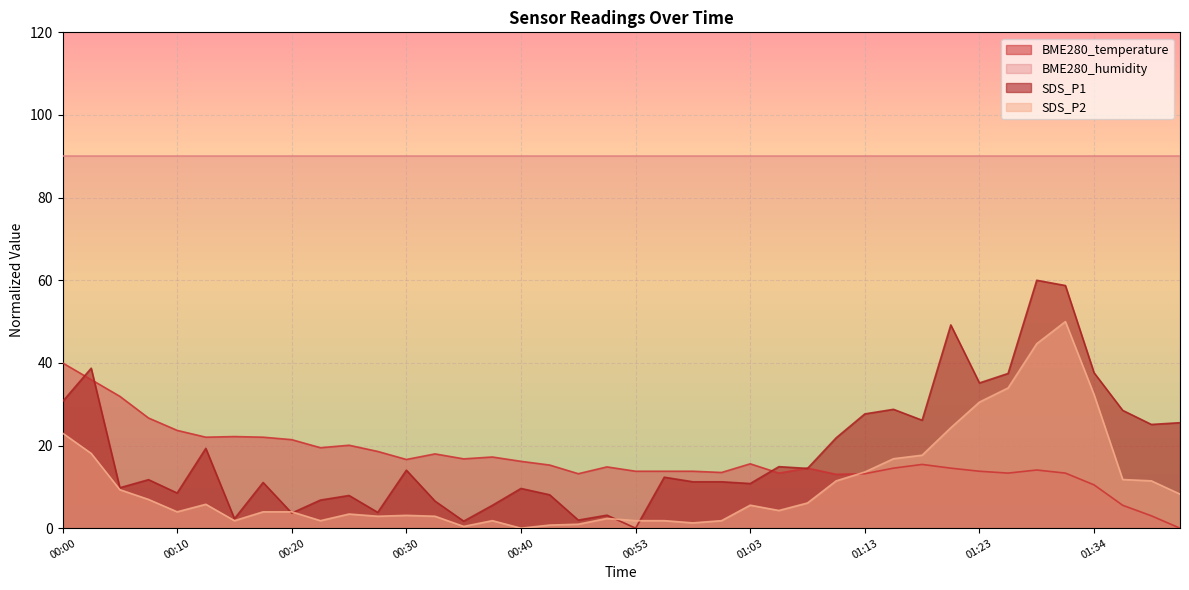

Where is SDS_P2 nearest to the value 25?

01:20